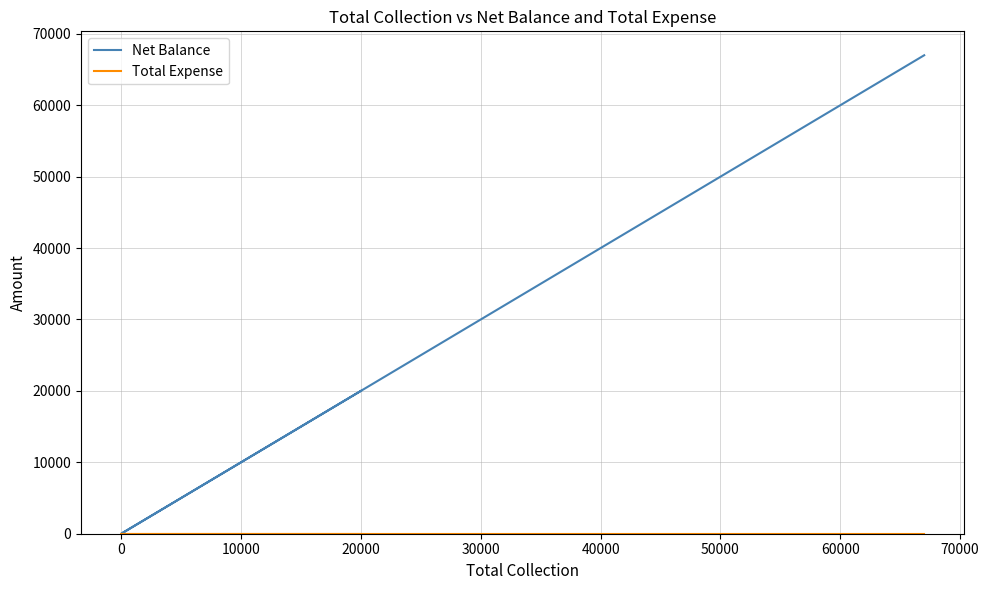

What are all the series names shown in the legend?

Net Balance, Total Expense